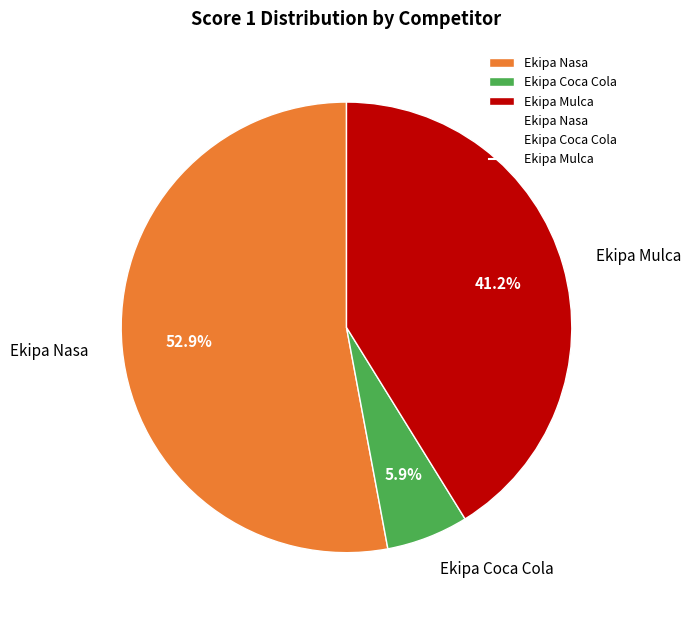

What is the ratio of the value at Ekipa Nasa to the value at Ekipa Mulca?

1.3